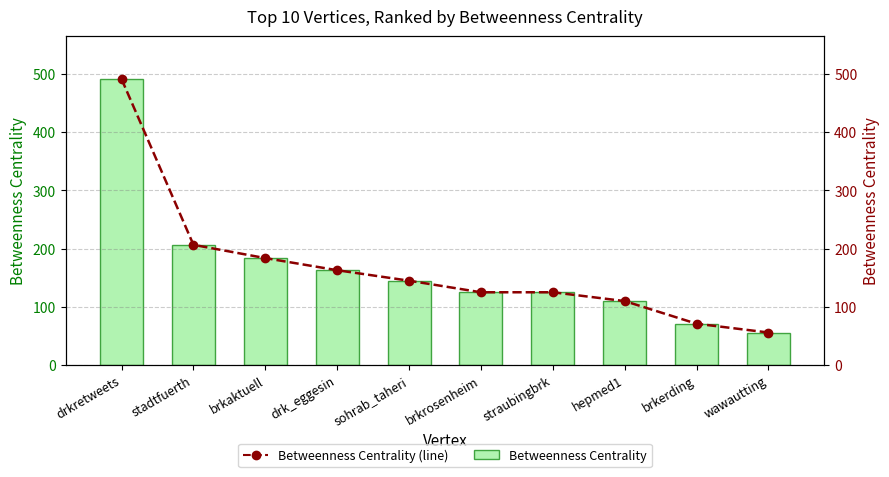

What is the sum of the Betweenness Centrality (line) values at drk_eggesin and hepmed1?

273.0